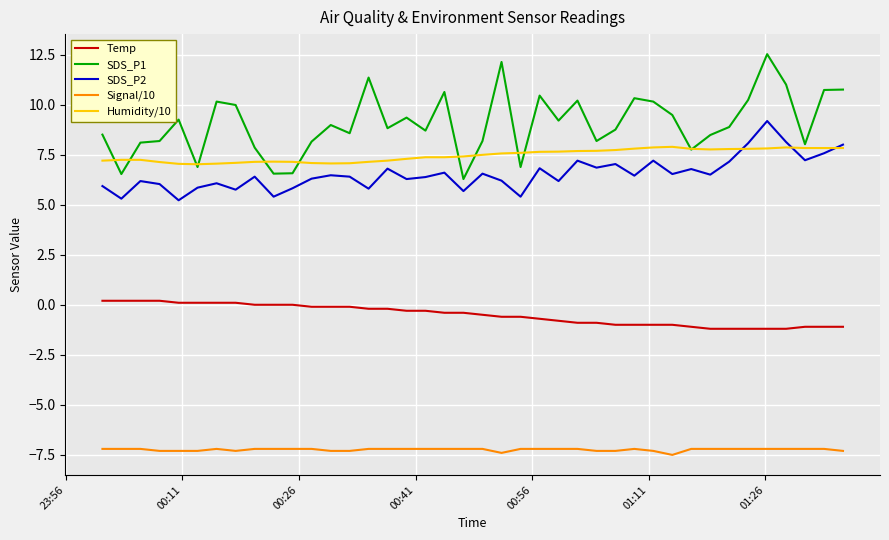

Rank the series by their maximum value, from lowest to highest.

Signal/10, Temp, Humidity/10, SDS_P2, SDS_P1